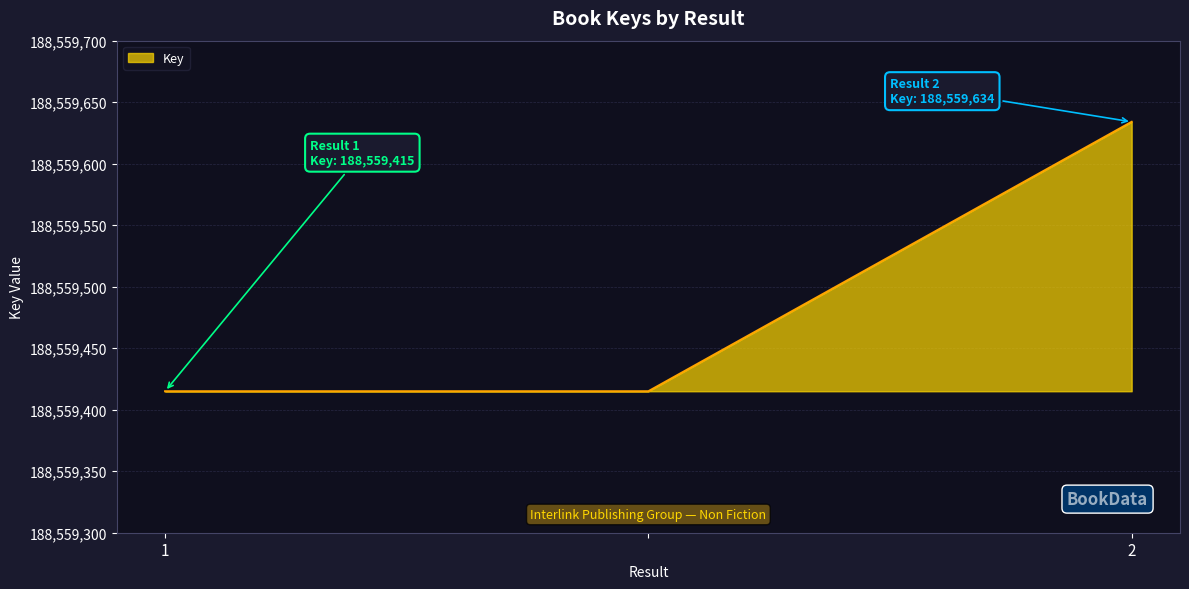

What is the average value?

188559488